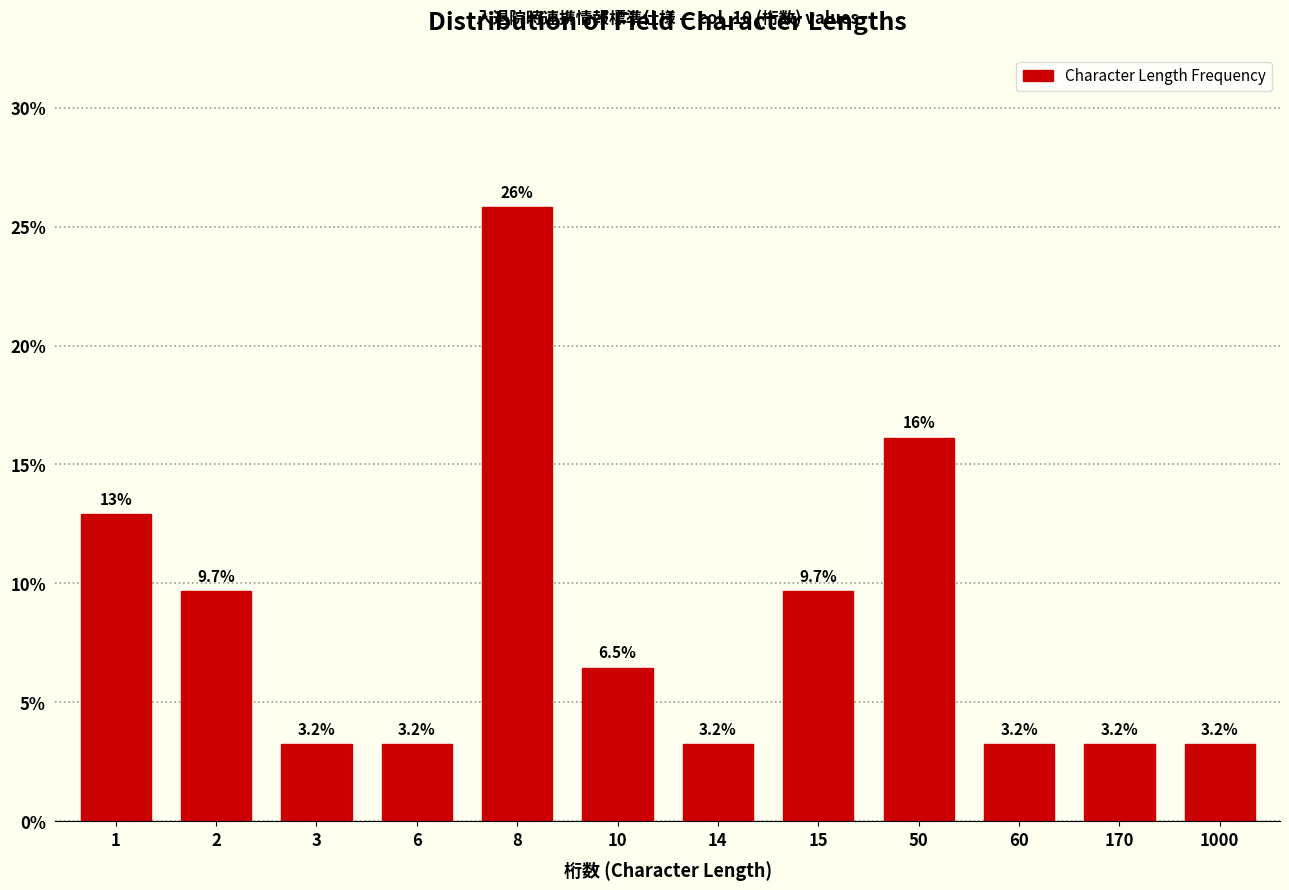

Reading left to right, what are all the values shown in this chart?

12.9	9.7	3.2	3.2	25.8	6.5	3.2	9.7	16.1	3.2	3.2	3.2